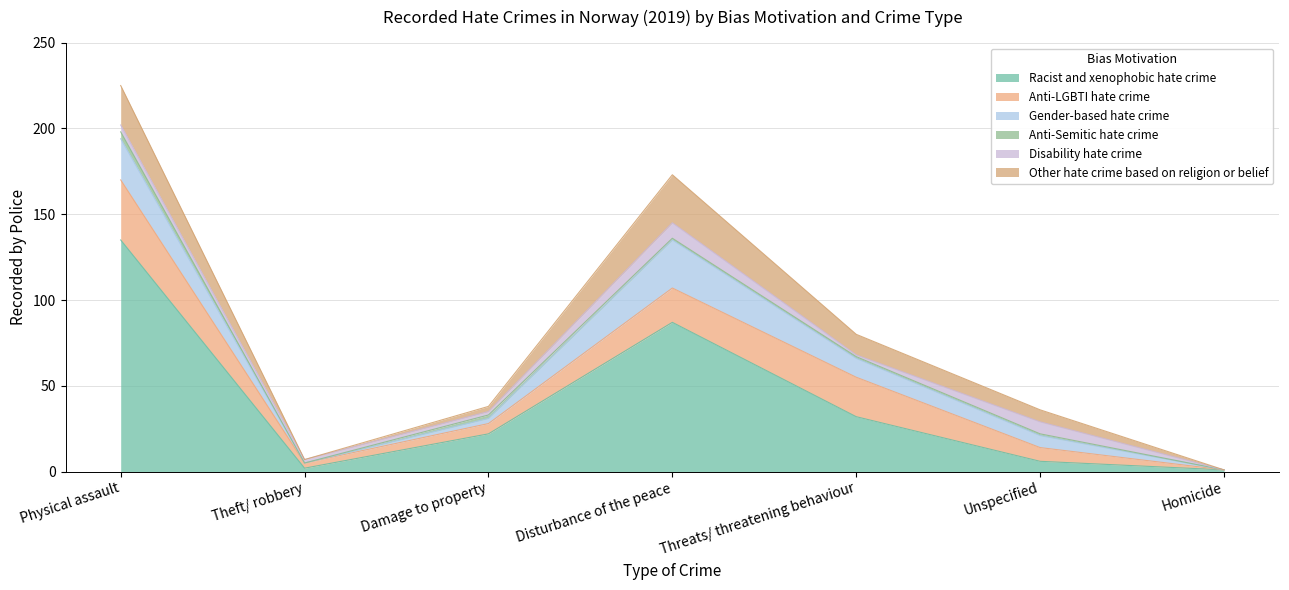

Which has a higher value, Unspecified or Theft/ robbery?

Unspecified